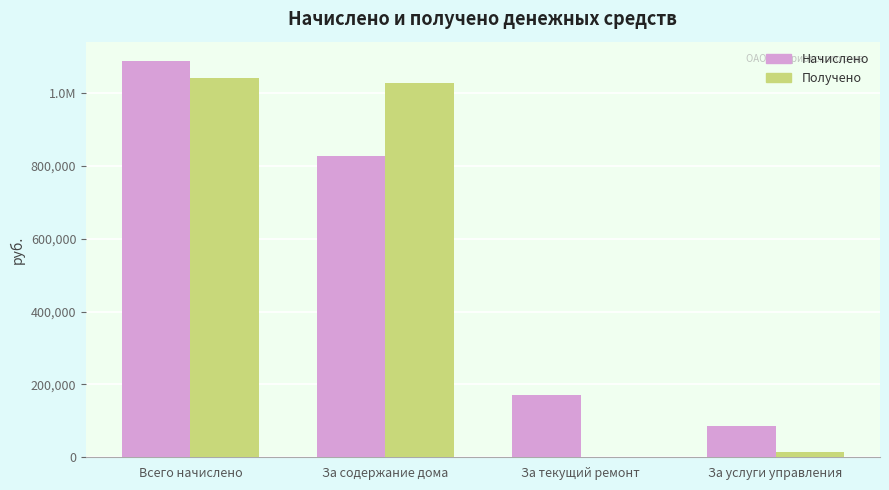

What are all the series names shown in the legend?

Начислено, Получено